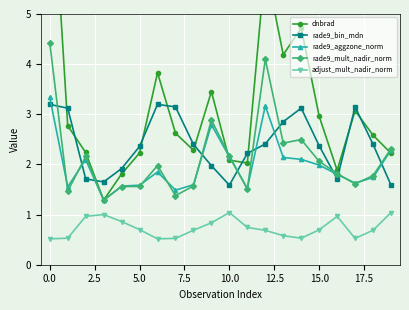

What is the highest value of the rade9_aggzone_norm series?

3.3